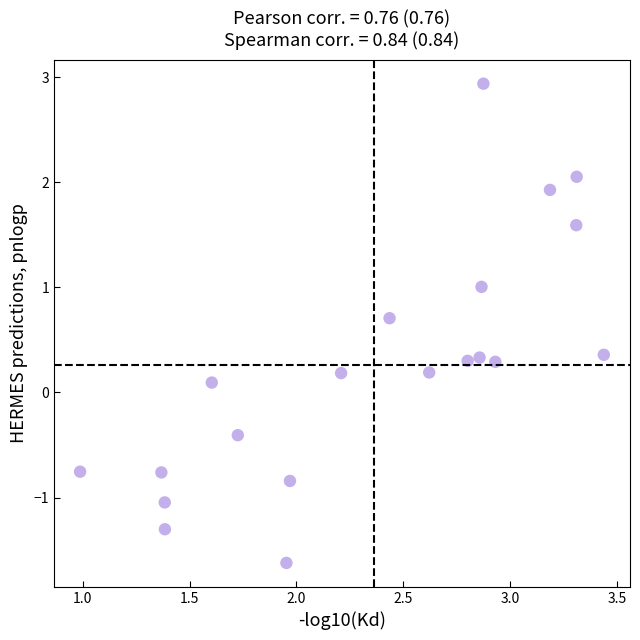

What is the range of Y values (max minus min)?

4.6